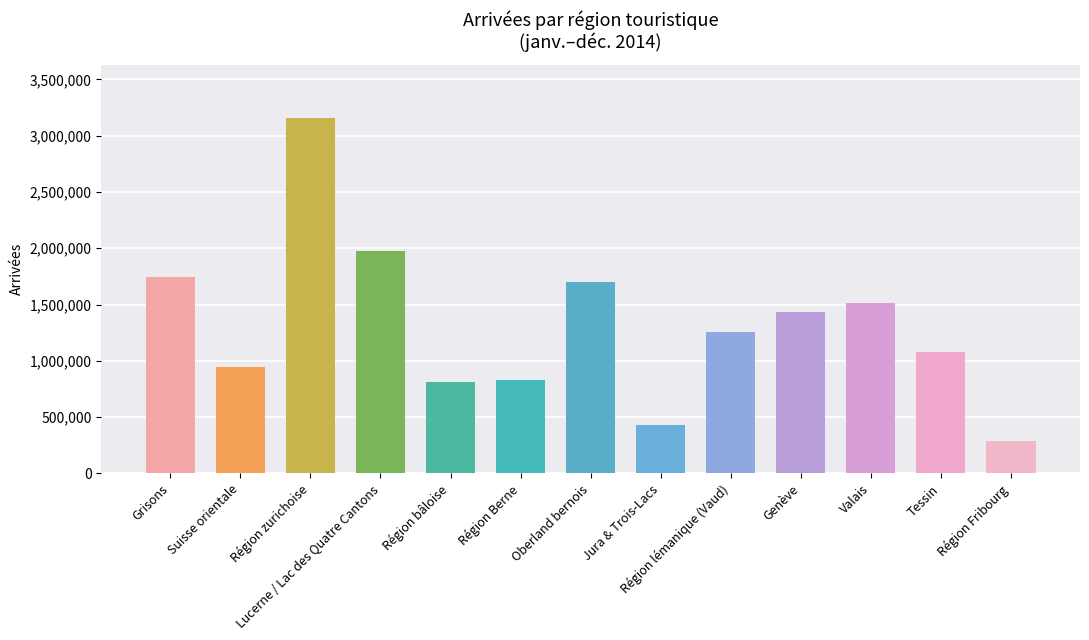

Read the value at Région zurichoise, to the nearest 10.

3154310